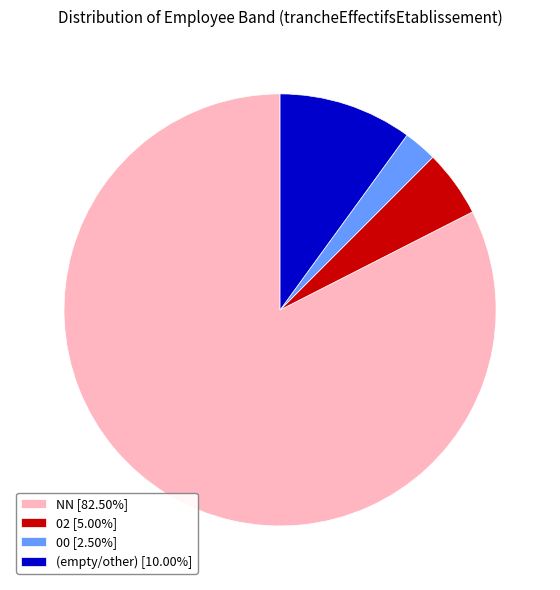

Approximately how many times larger is the value at NN [82.50%] compared to 02 [5.00%]?

16.5